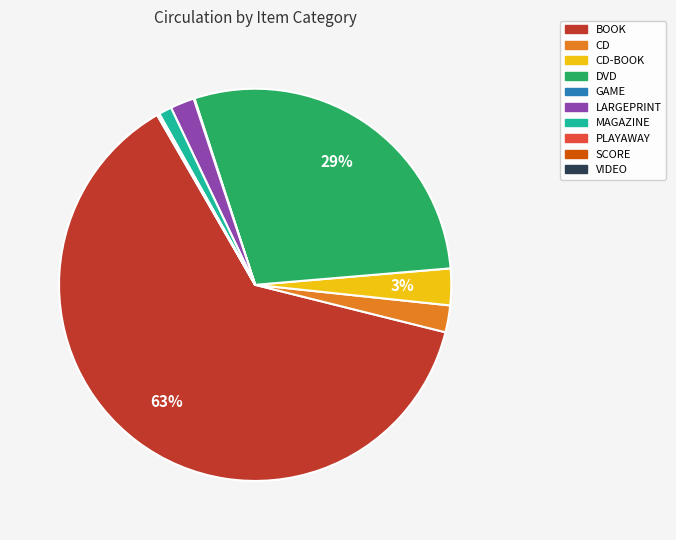

Is there any slice that represents more than half of the pie?

Yes